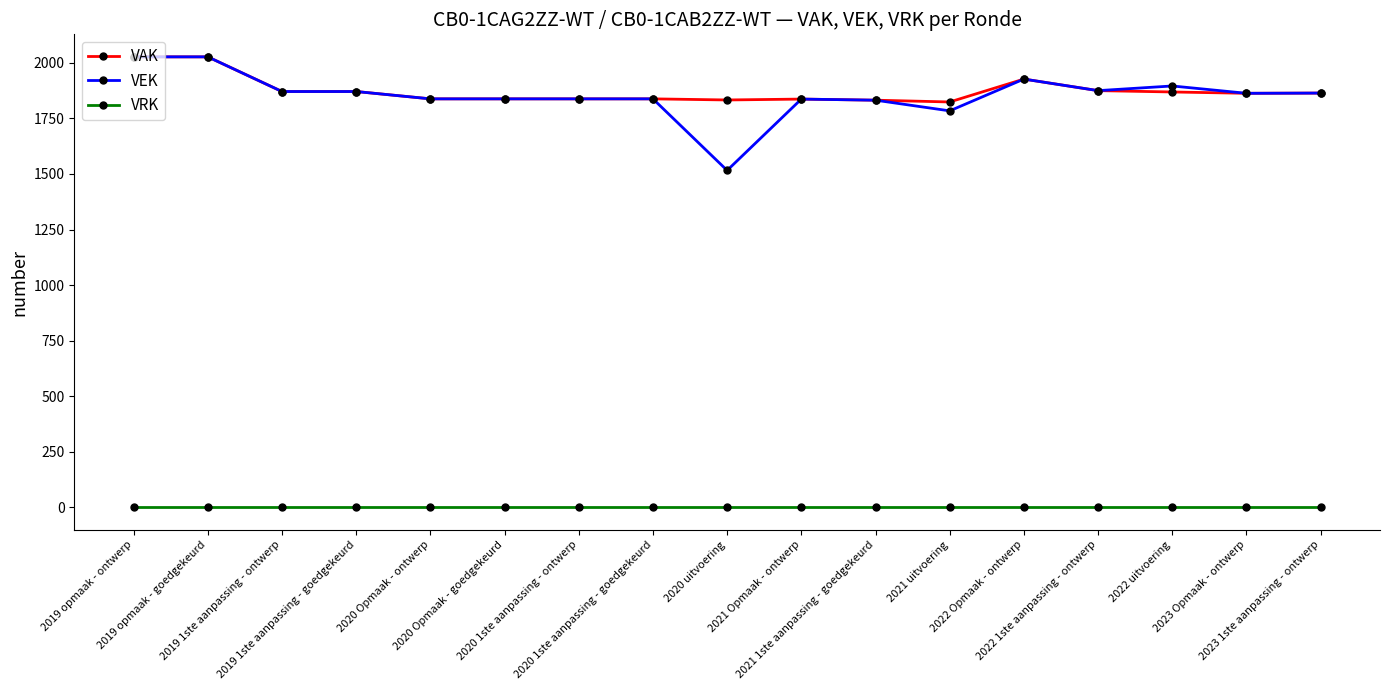

What are all the series names shown in the legend?

VAK, VEK, VRK